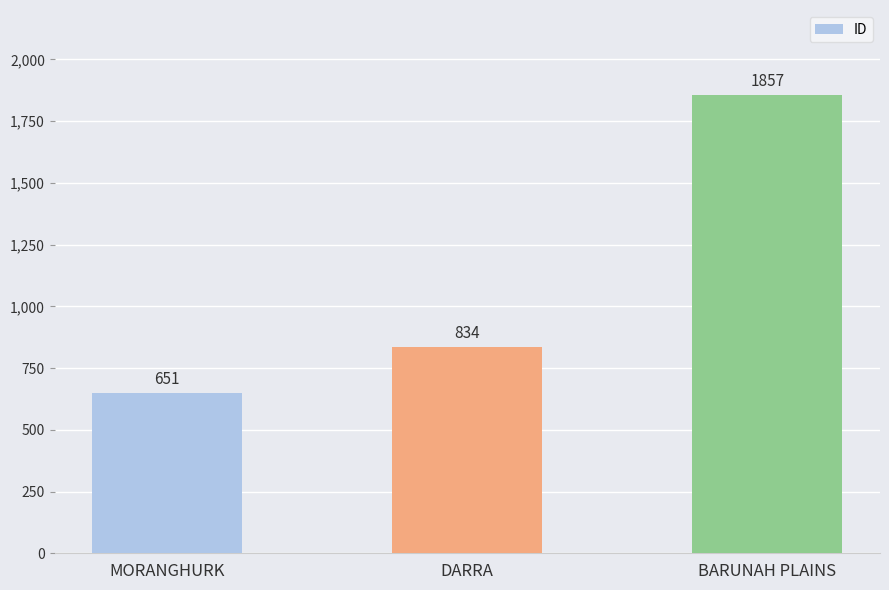

What is the sum of the values at BARUNAH PLAINS and DARRA?

2691